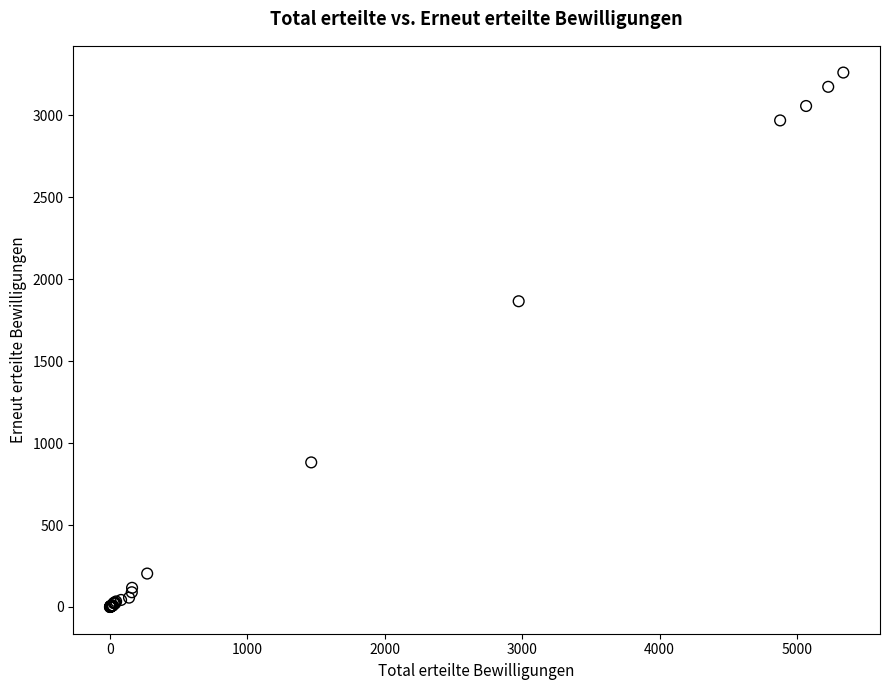

What Y value in the scatter plot is closest to 1630?

1865